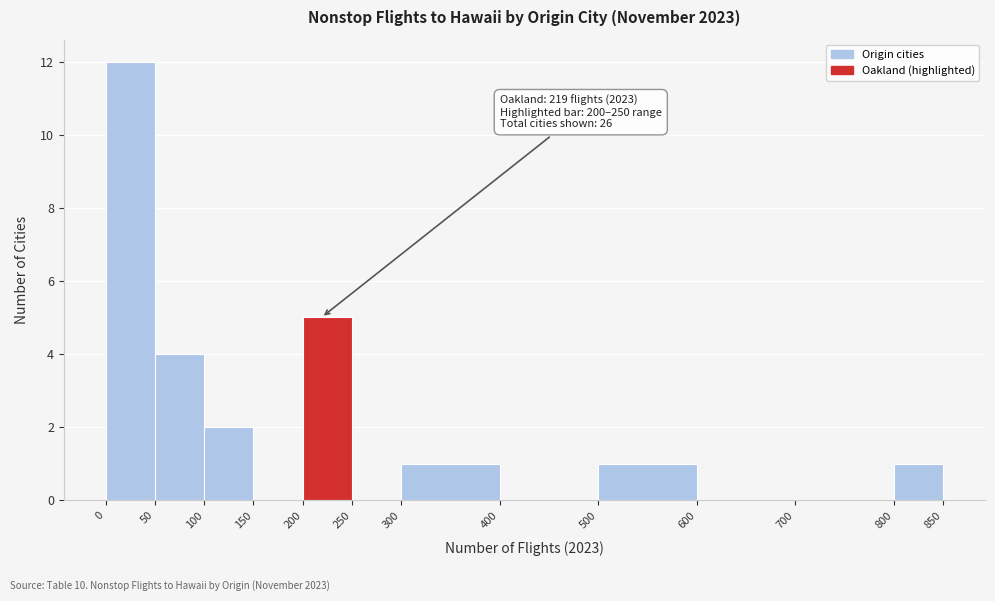

Which range on the x-axis has the tallest bar?

0 to 50